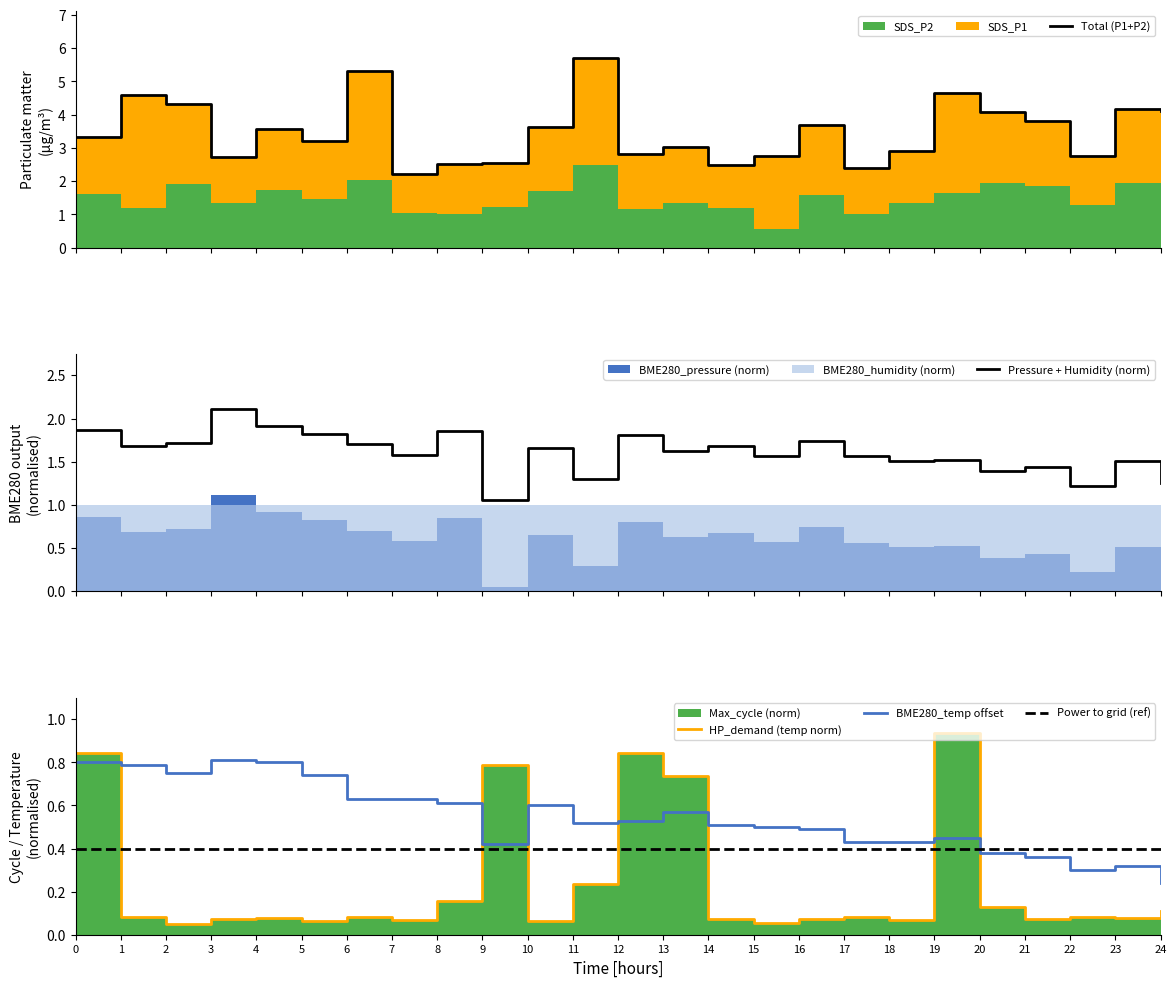

Which series ends up on top after the final intersection of BME280_temp offset and Power to grid (ref)?

Power to grid (ref)